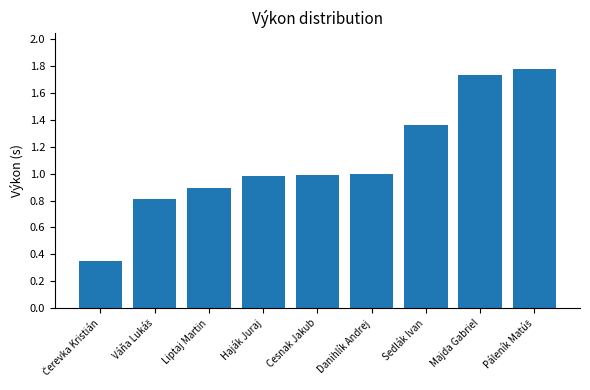

What is the sum of all values?

9.9